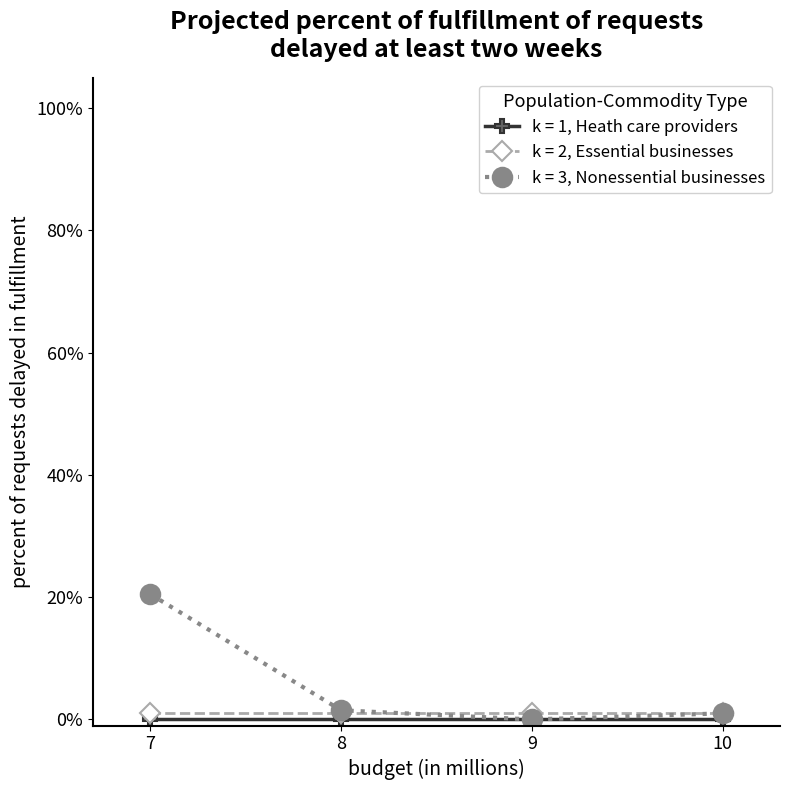

Which has a higher value, 7 or 10?

7